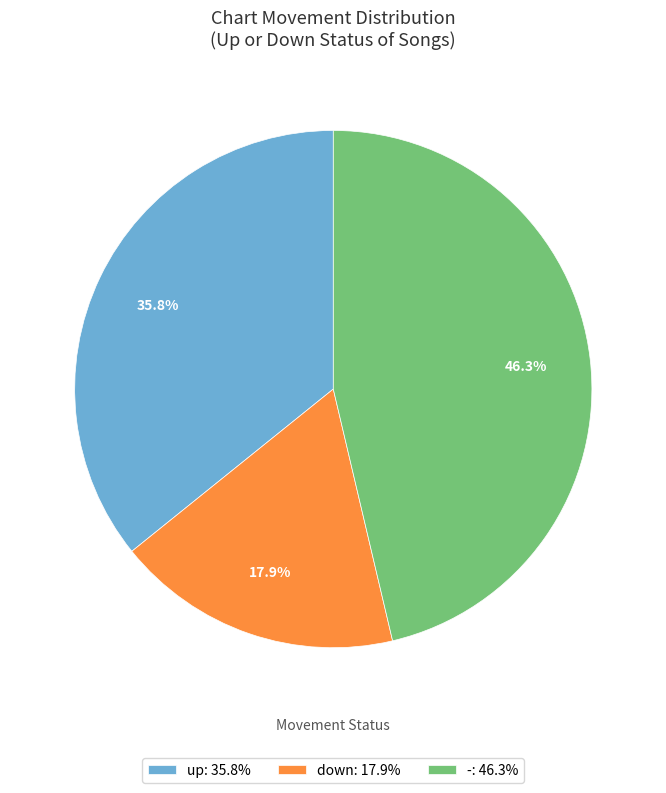

Approximately how many times larger is the value at down compared to up?

0.5